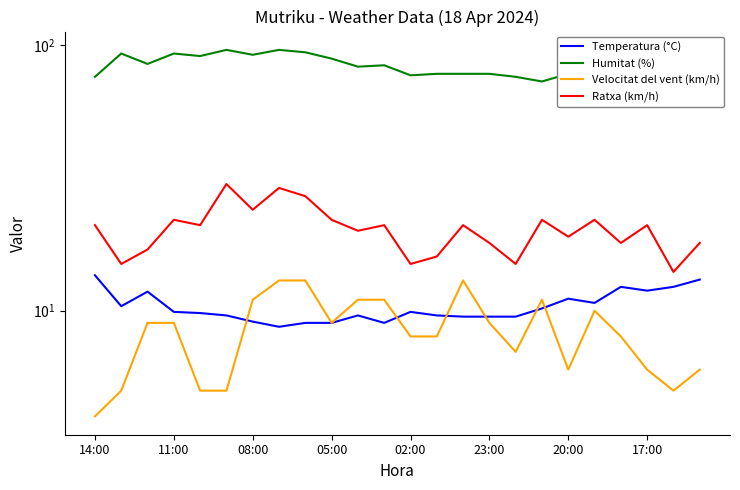

At how many categories does at least one series exceed 95?

2